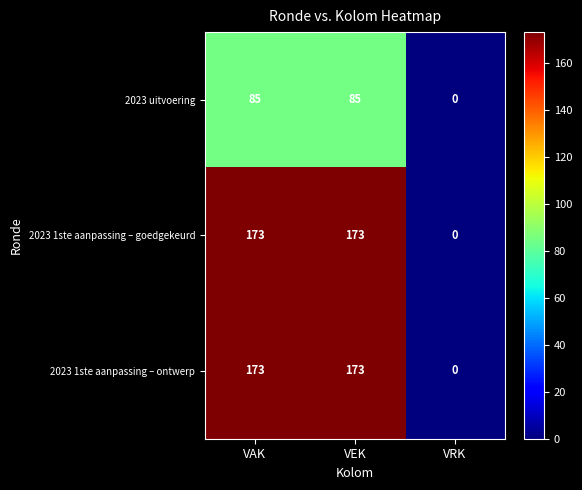

Reading left to right, what are all the values shown in this chart?

2023 uitvoering: 85	85	0
2023 1ste aanpassing – goedgekeurd: 173	173	0
2023 1ste aanpassing – ontwerp: 173	173	0